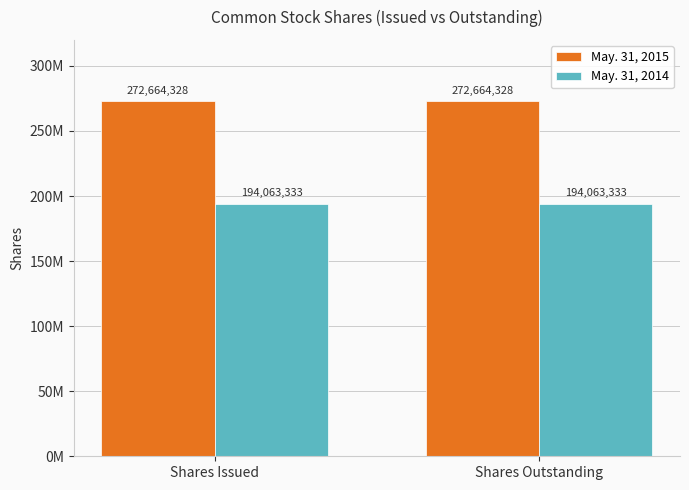

Reading right to left, extract all data points from this chart.

May. 31, 2015: 272664328	272664328
May. 31, 2014: 194063333	194063333